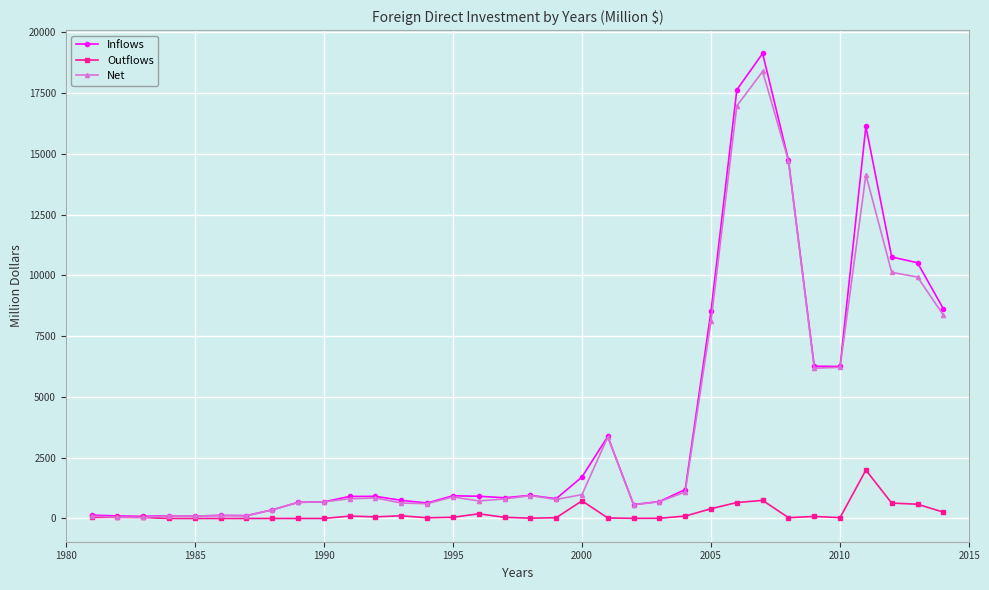

Which series has the widest spread of values?

Inflows